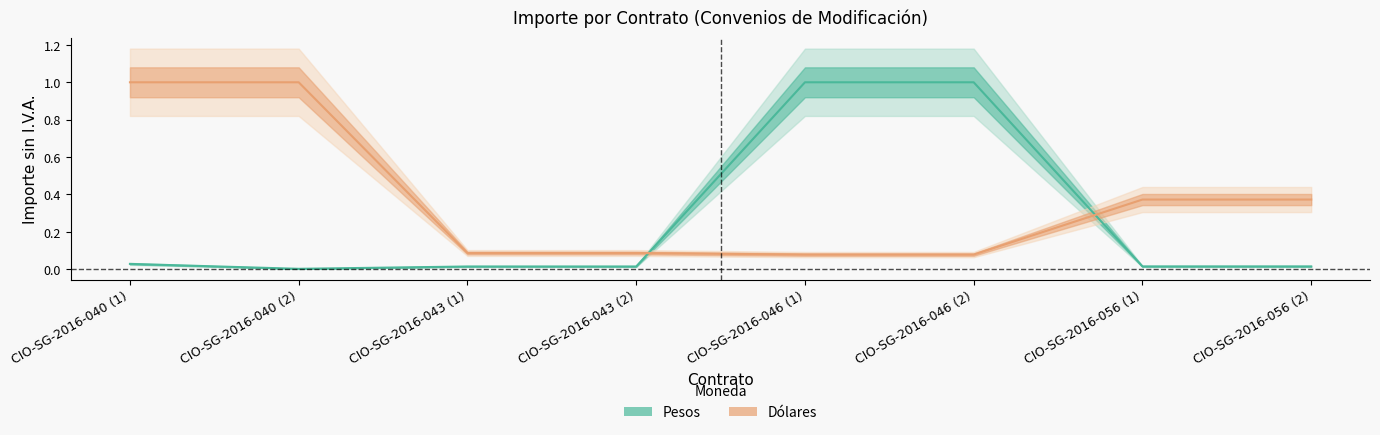

True or false: Pesos has more than 0 points higher than both neighbors.

False